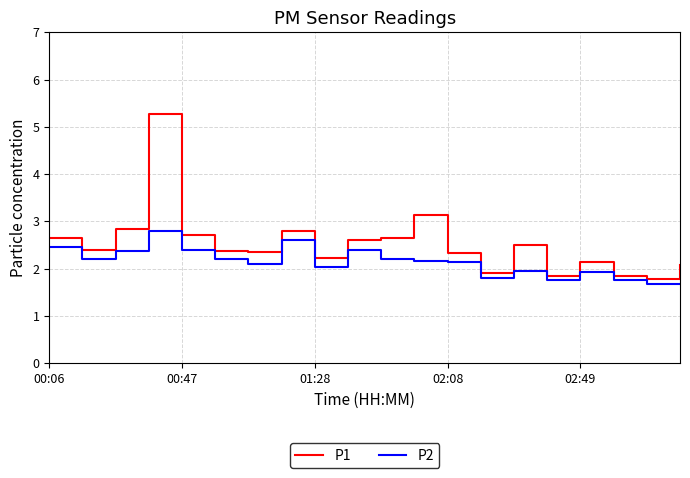

What is the greatest value displayed?

5.3